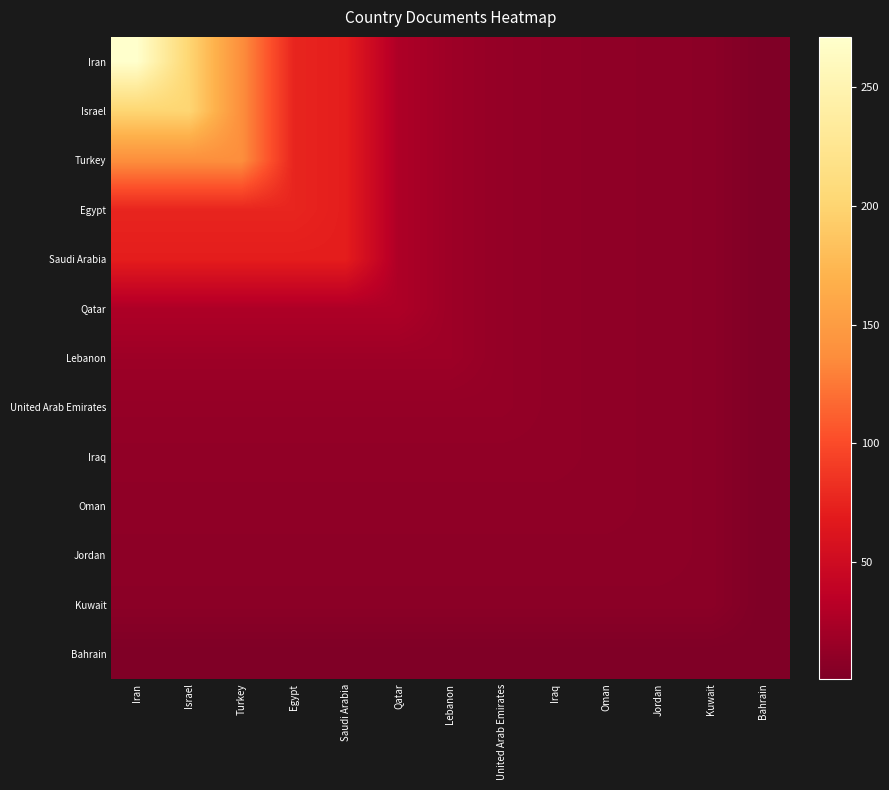

Which has a higher value, Jordan or Israel?

Israel